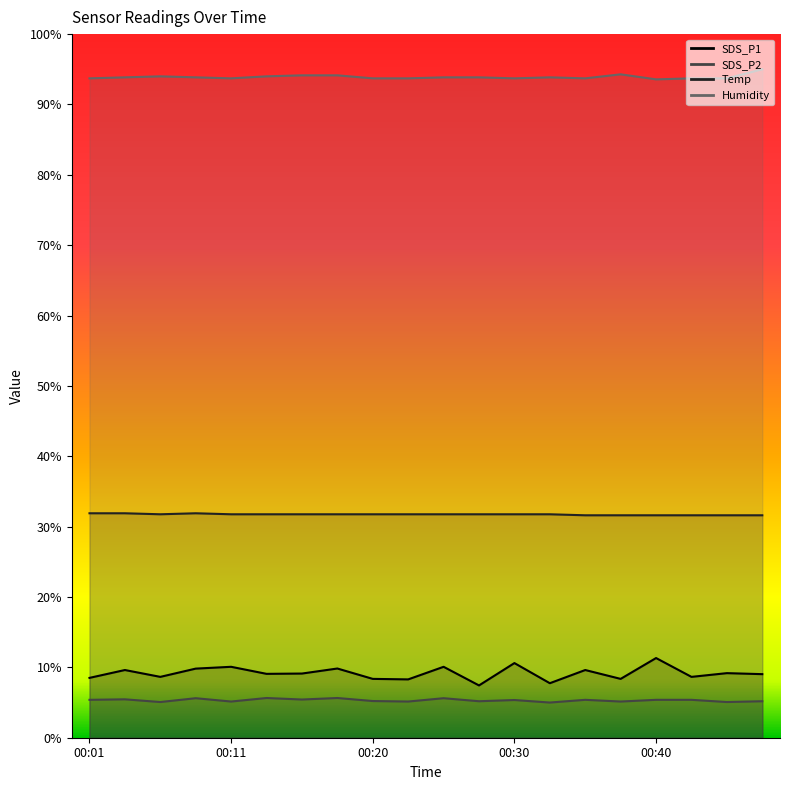

Which series has the widest spread of values?

SDS_P1